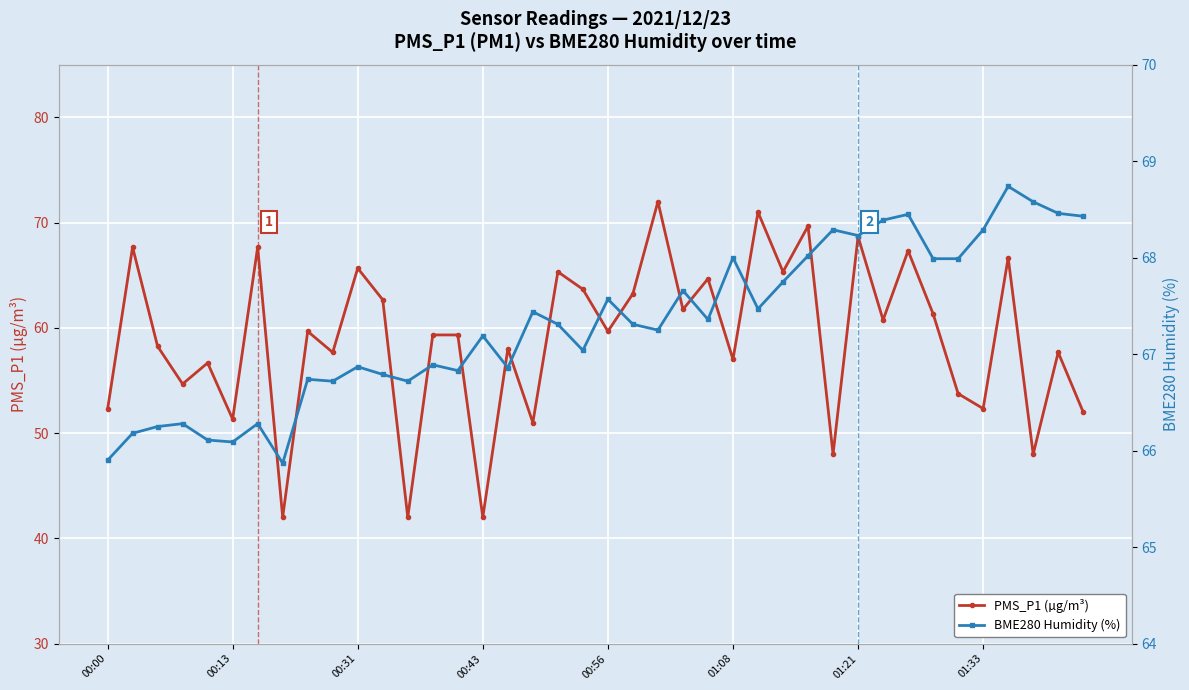

What is the difference between the highest and lowest values at 34?

14.2